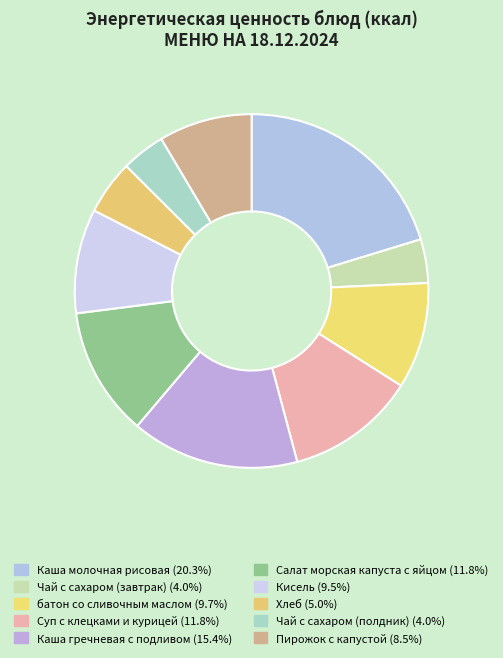

What is the ratio of the value at Салат морская капуста с яйцом to the value at батон со сливочным маслом?

1.2